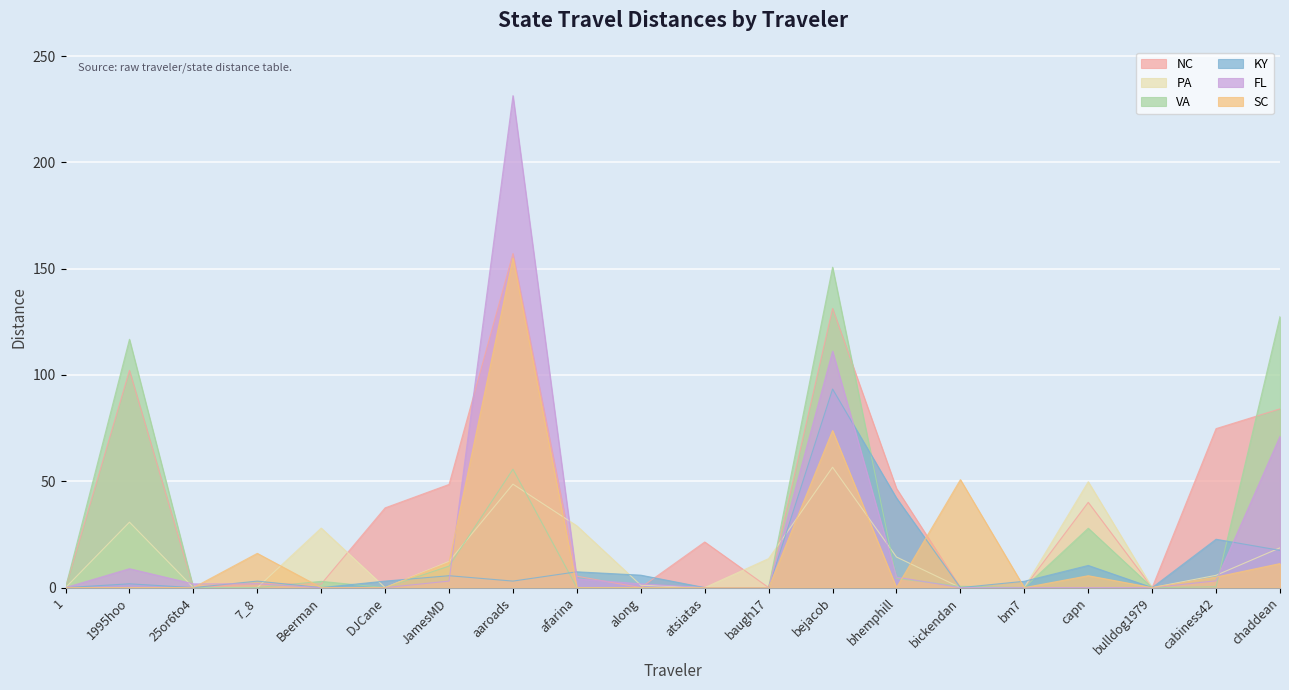

Which series changed the most between 25or6to4 and bm7?

KY